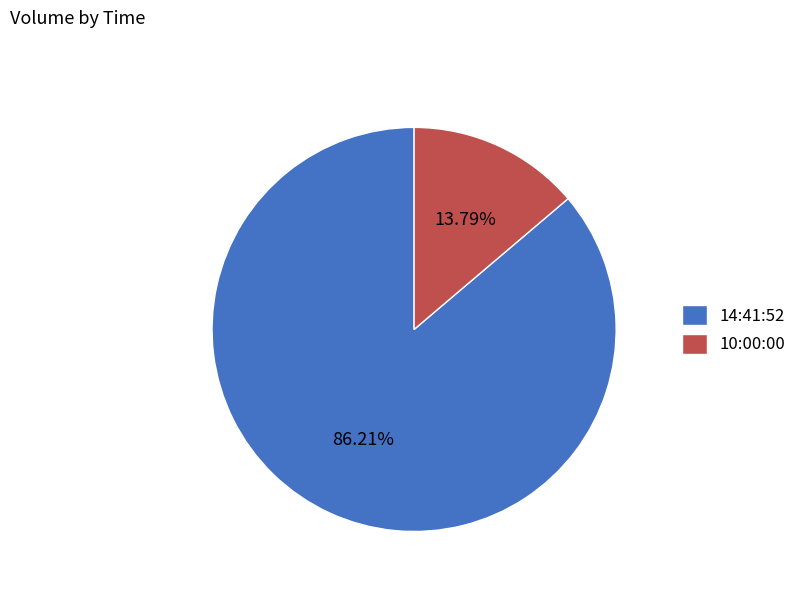

Is it true that 14:41:52 is 81% of the pie?

False